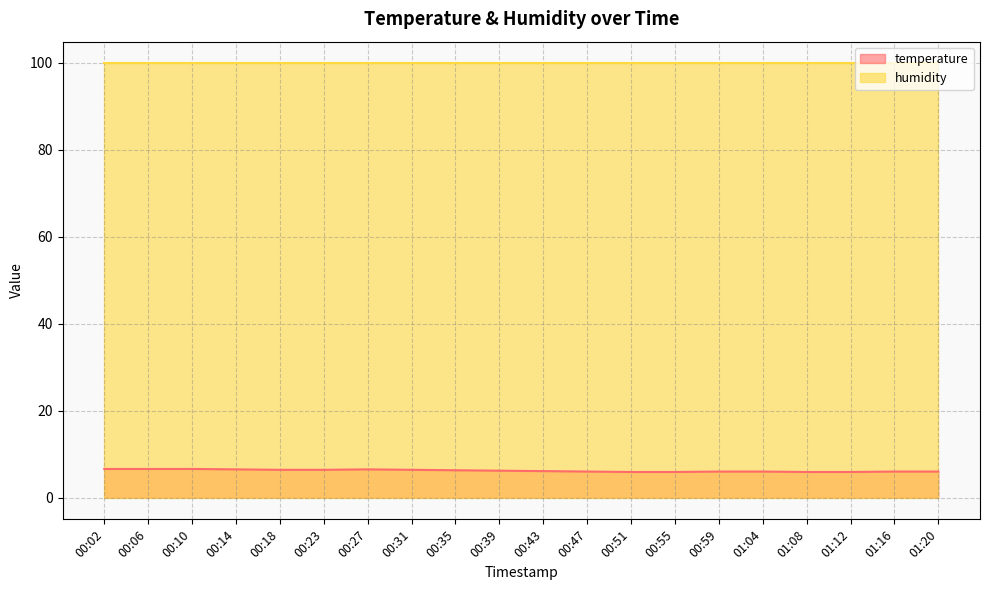

Does the chart have visible grid lines?

Yes